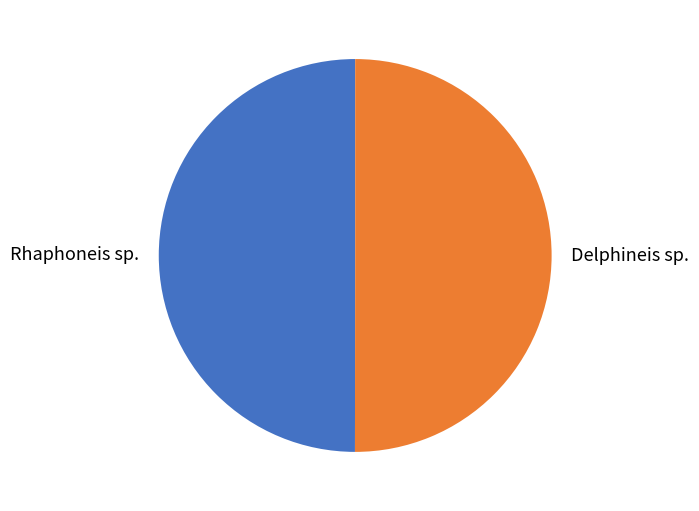

Approximately how many times larger is the value at Rhaphoneis sp. compared to Delphineis sp.?

1.0